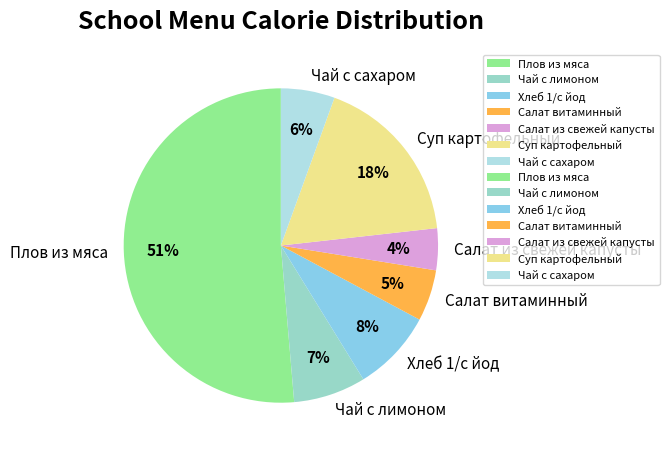

Do Салат из свежей капусты and Салат витаминный together represent more than half of the pie?

No